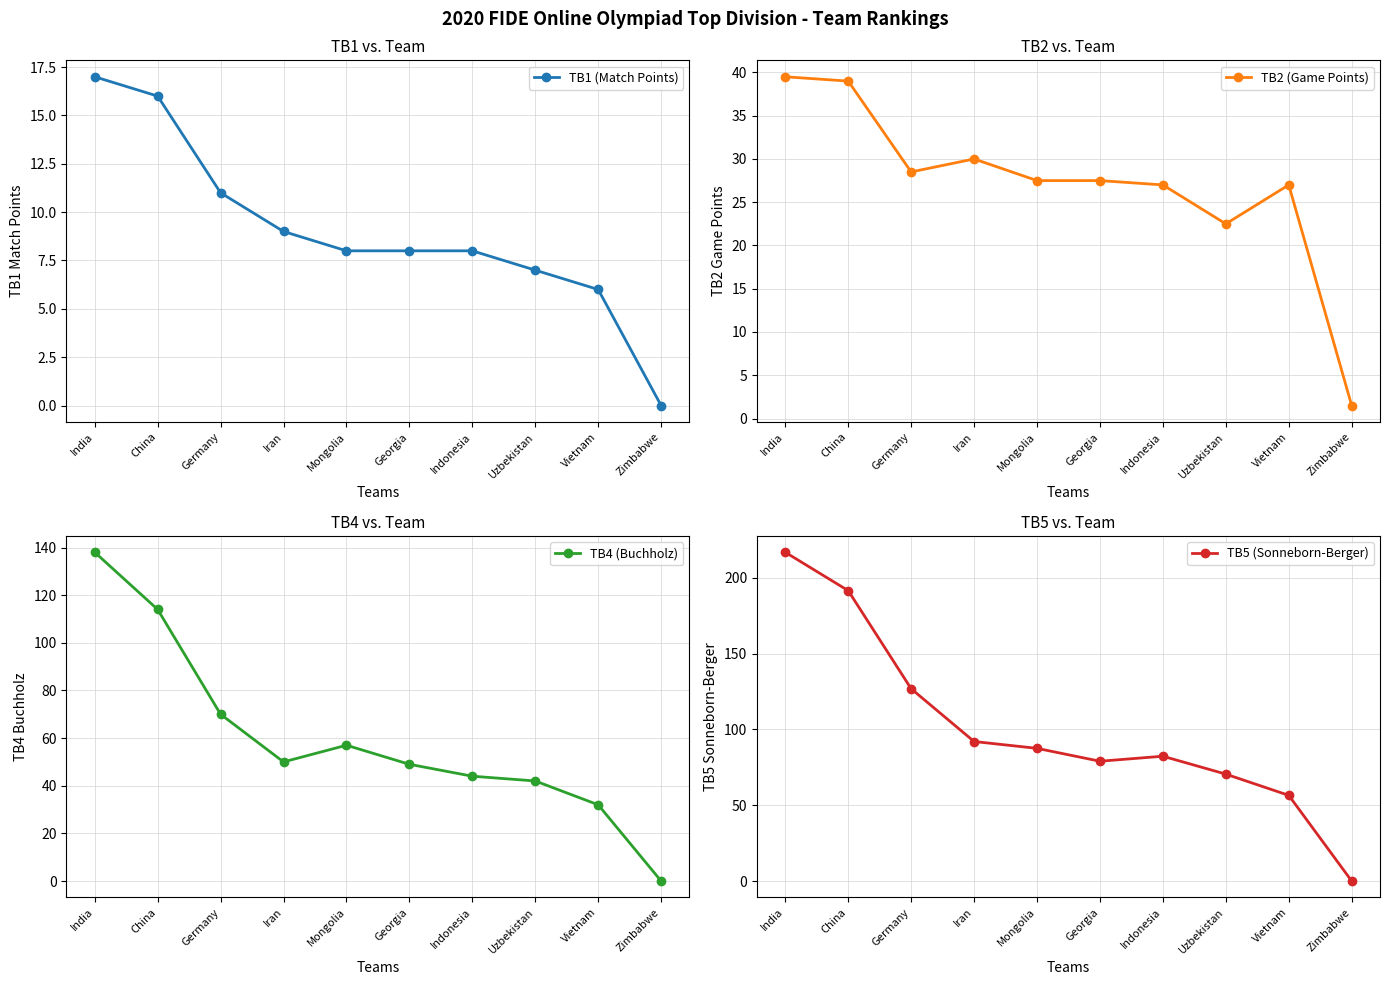

List the series in order of their overall mean, lowest first.

TB1 (Match Points), TB2 (Game Points), TB4 (Buchholz), TB5 (Sonneborn-Berger)